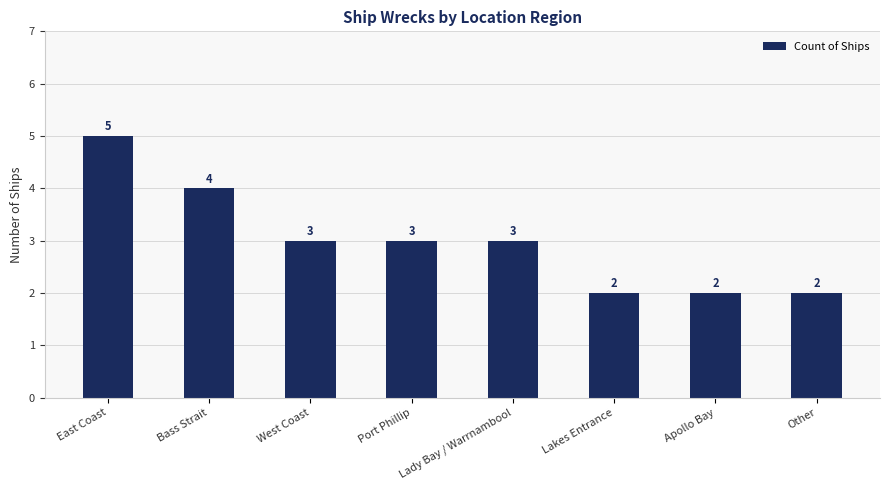

What is the difference between the maximum and second lowest values?

3